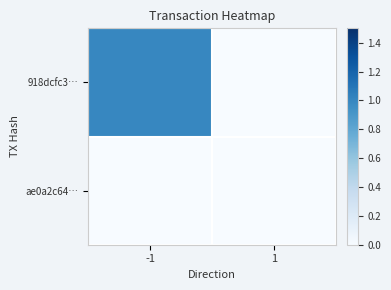

Between 1 and -1, which is larger?

-1